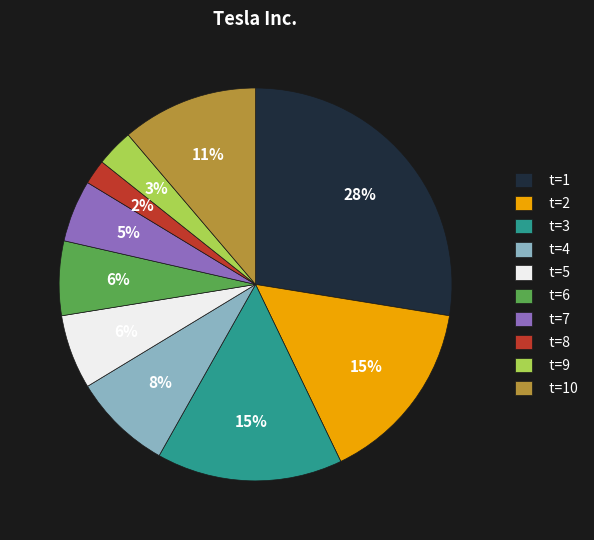

Approximately how many times larger is the value at t=4 compared to t=8?

4.0